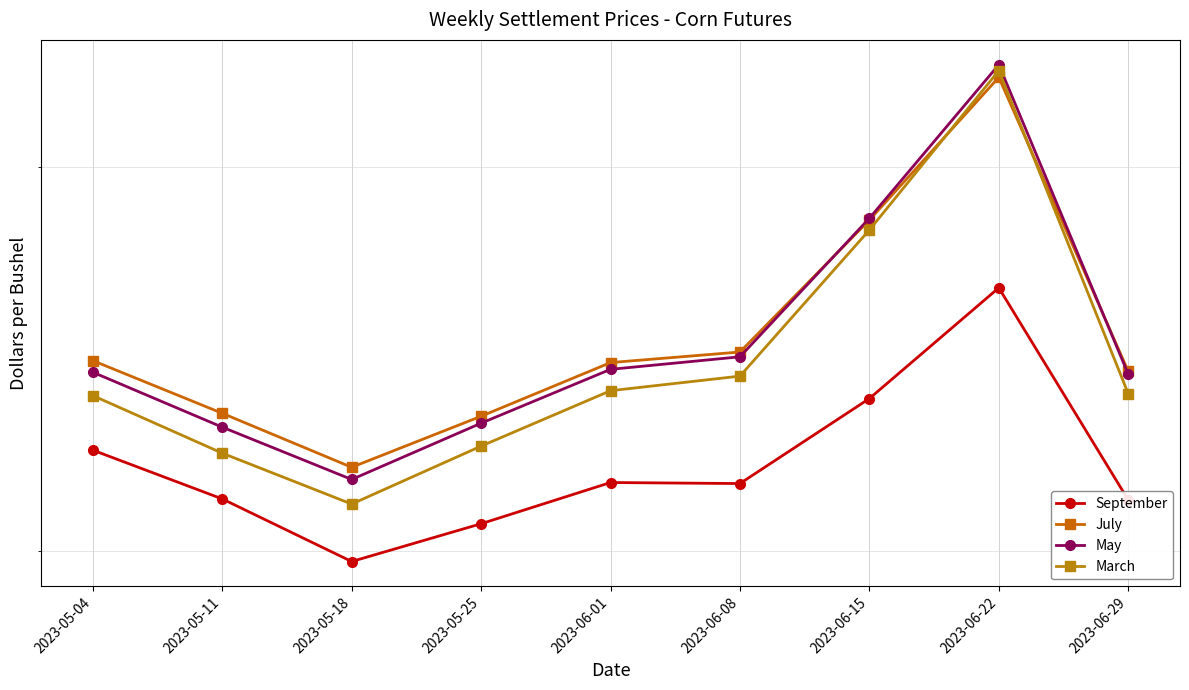

What position from the right is 2023-06-15?

3